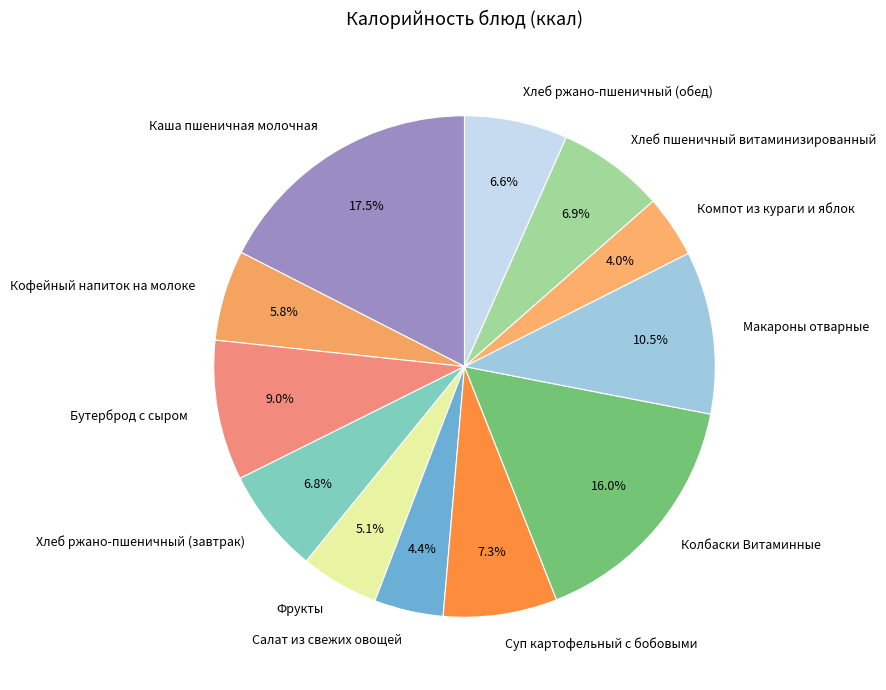

How many slices are in this pie chart?

12